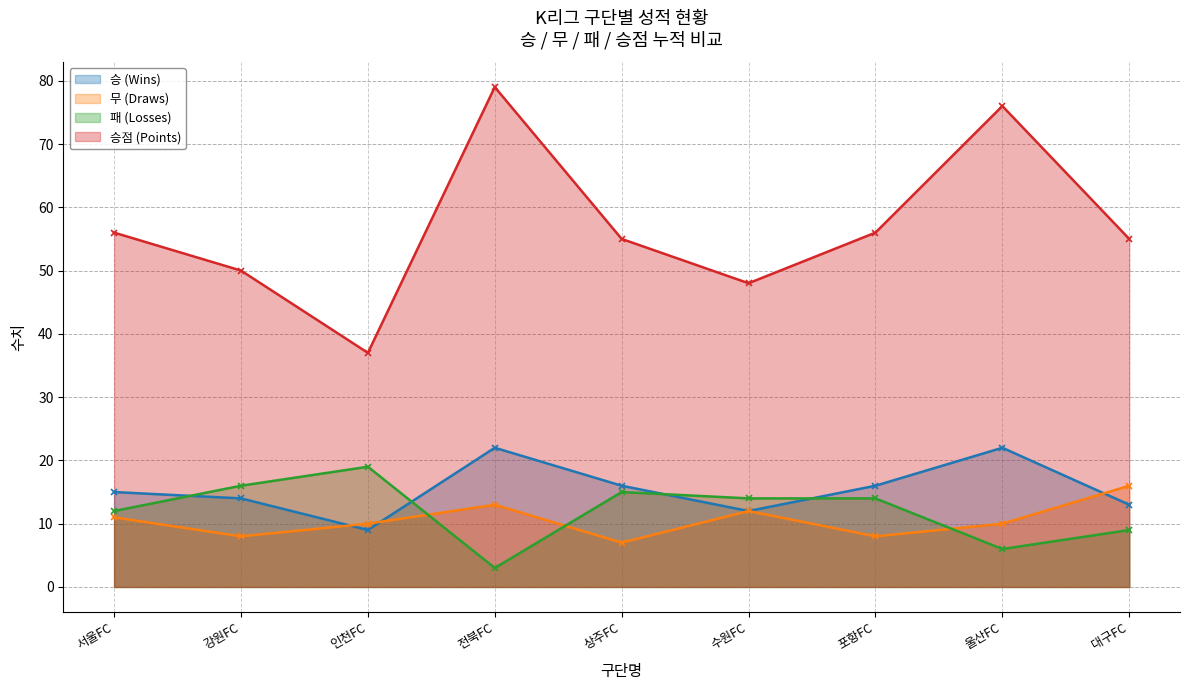

Where does the 승 (Wins) series first go above 15?

전북FC